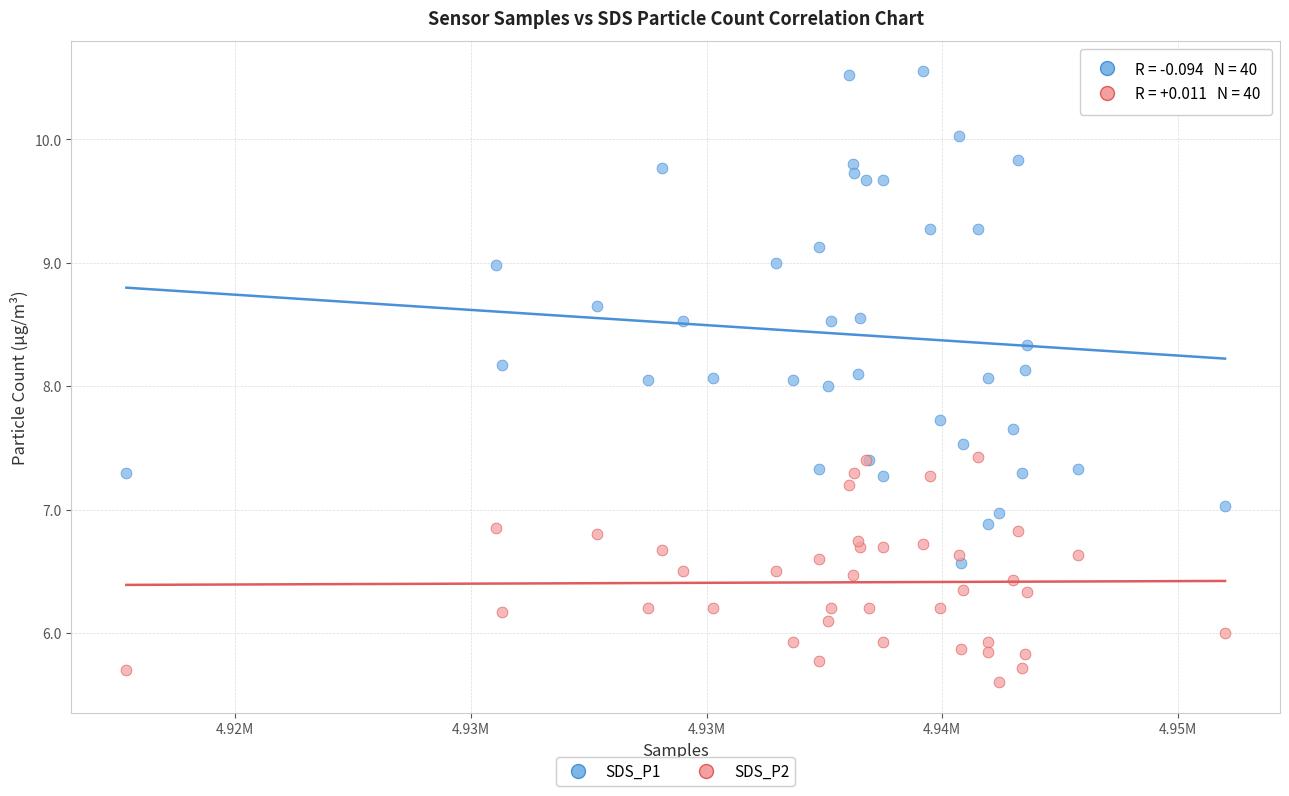

Which series reaches the minimum Y coordinate?

SDS_P2